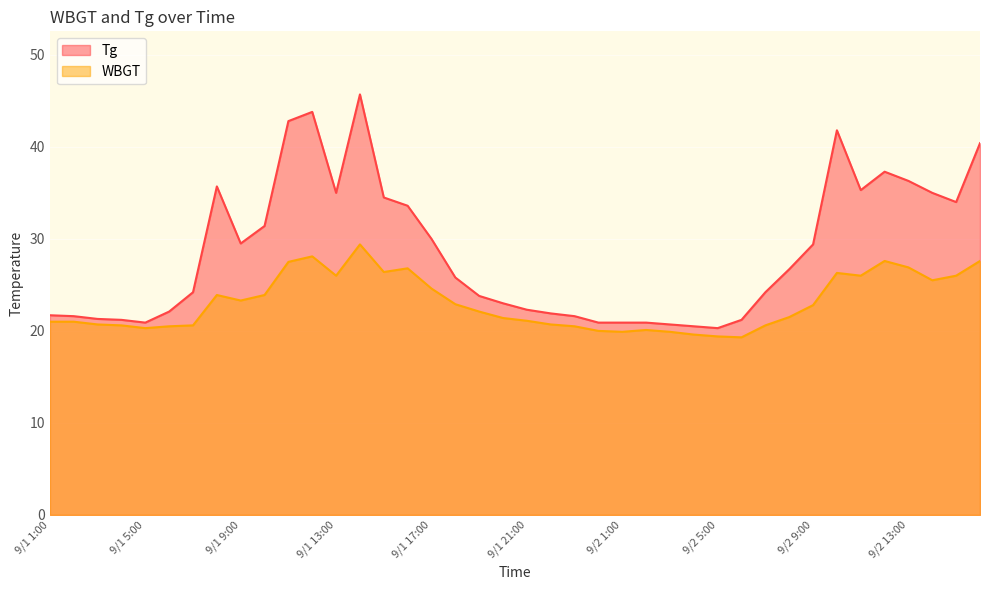

Reading left to right, transcribe all the data shown in this chart.

Tg: 21.7	21.6	21.3	21.2	20.9	22.1	24.2	35.7	29.5	31.4	42.8	43.8	35.0	45.7	34.5	33.6	30.0	25.8	23.8	23.0	22.3	21.9	21.6	20.9	20.9	20.9	20.7	20.5	20.3	21.2	24.2	26.7	29.4	41.8	35.3	37.3	36.3	35.0	34.0	40.4
WBGT: 21.0	21.0	20.7	20.6	20.3	20.5	20.6	23.9	23.3	23.9	27.5	28.1	26.0	29.4	26.4	26.8	24.6	22.9	22.1	21.4	21.1	20.7	20.5	20.0	19.9	20.1	19.9	19.6	19.4	19.3	20.6	21.5	22.8	26.3	26.0	27.6	26.9	25.5	26.0	27.6